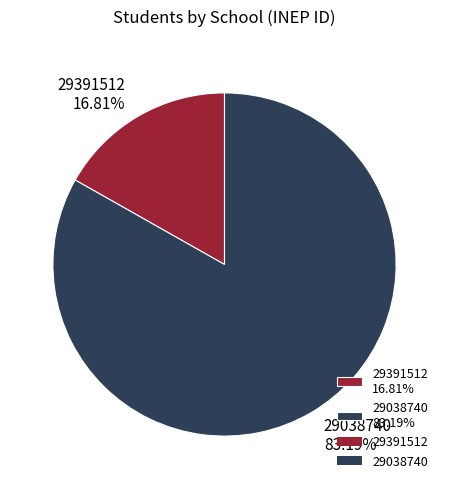

Which category accounts for the majority?

29038740